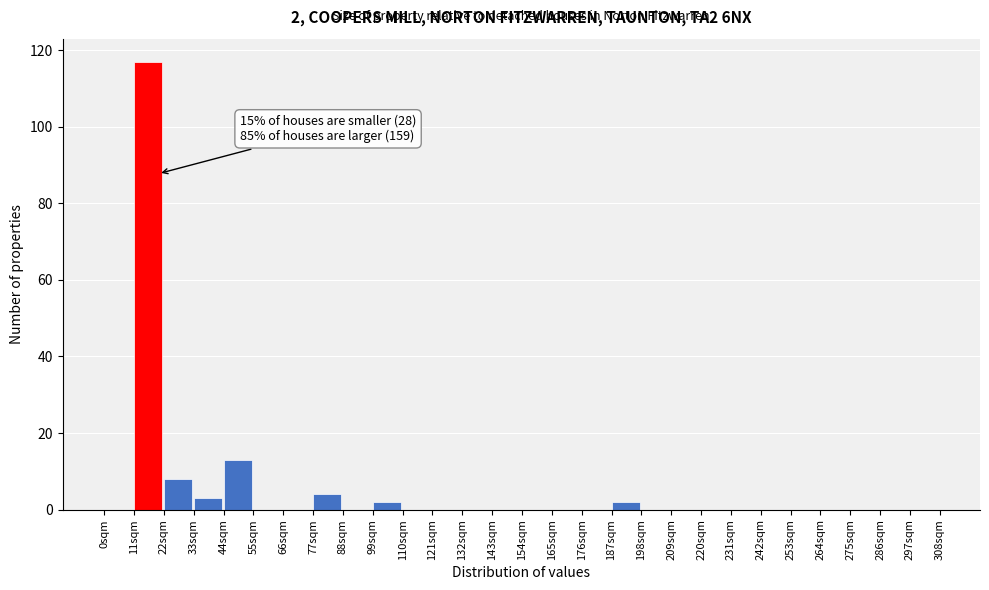

Over which range of the x-axis is the bar tallest?

11 to 22